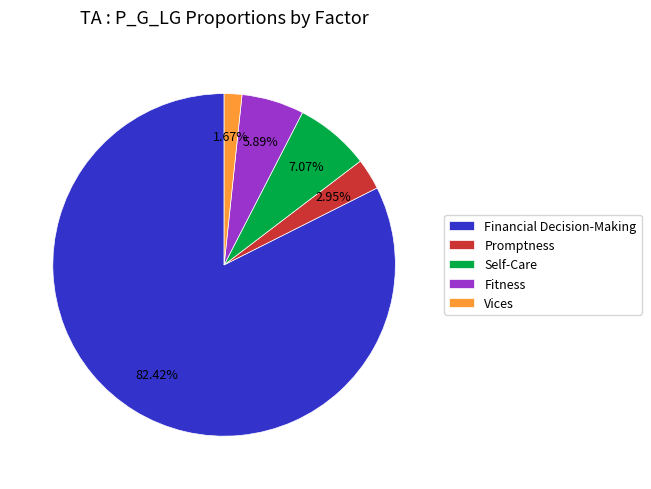

Is there any slice that represents more than half of the pie?

Yes